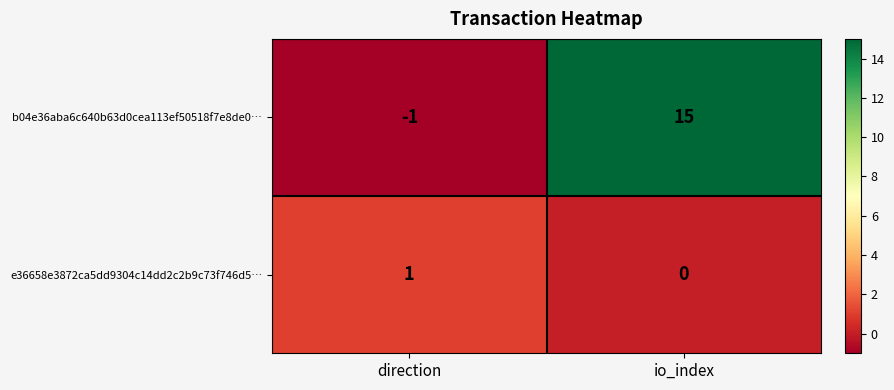

Reading right to left, what are all the values shown in this chart?

b04e36aba6c640b63d0cea113ef50518f7e8de0…: 15	-1
e36658e3872ca5dd9304c14dd2c2b9c73f746d5…: 0	1